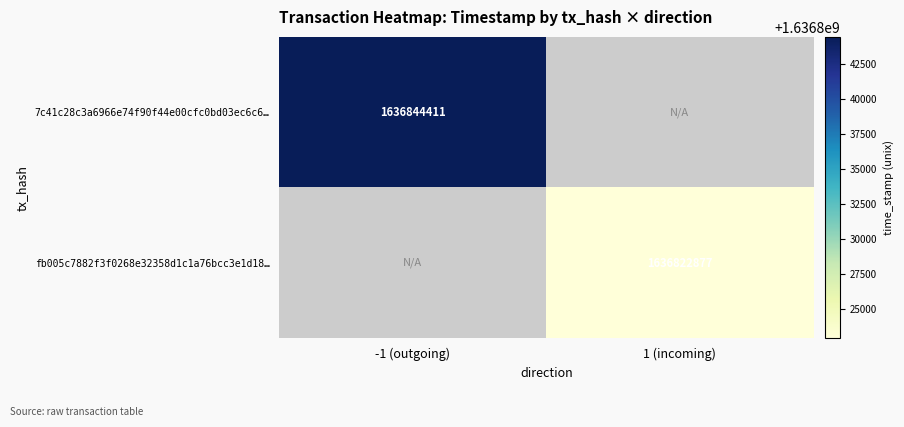

How many categories are shown in the chart?

2